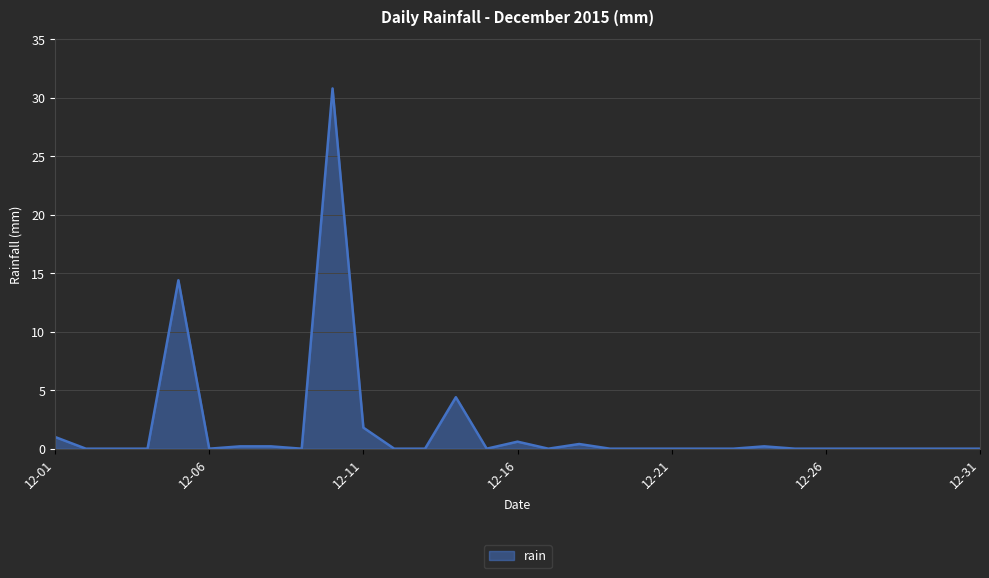

What is the greatest value displayed?

30.8